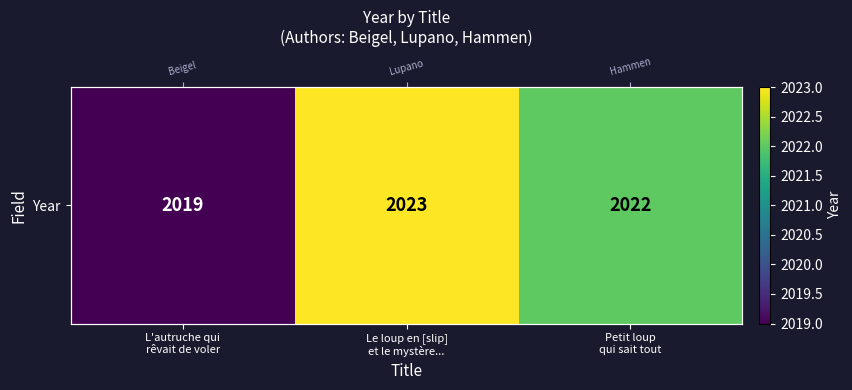

Reading left to right, what are all the values shown in this chart?

L'autruche qui
rêvait de voler=2019	Le loup en [slip]
et le mystère...=2023	Petit loup
qui sait tout=2022